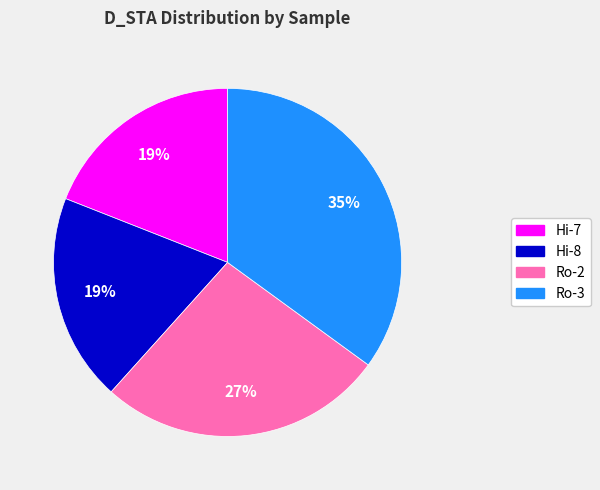

Between Ro-2 and Hi-8, which is larger?

Ro-2